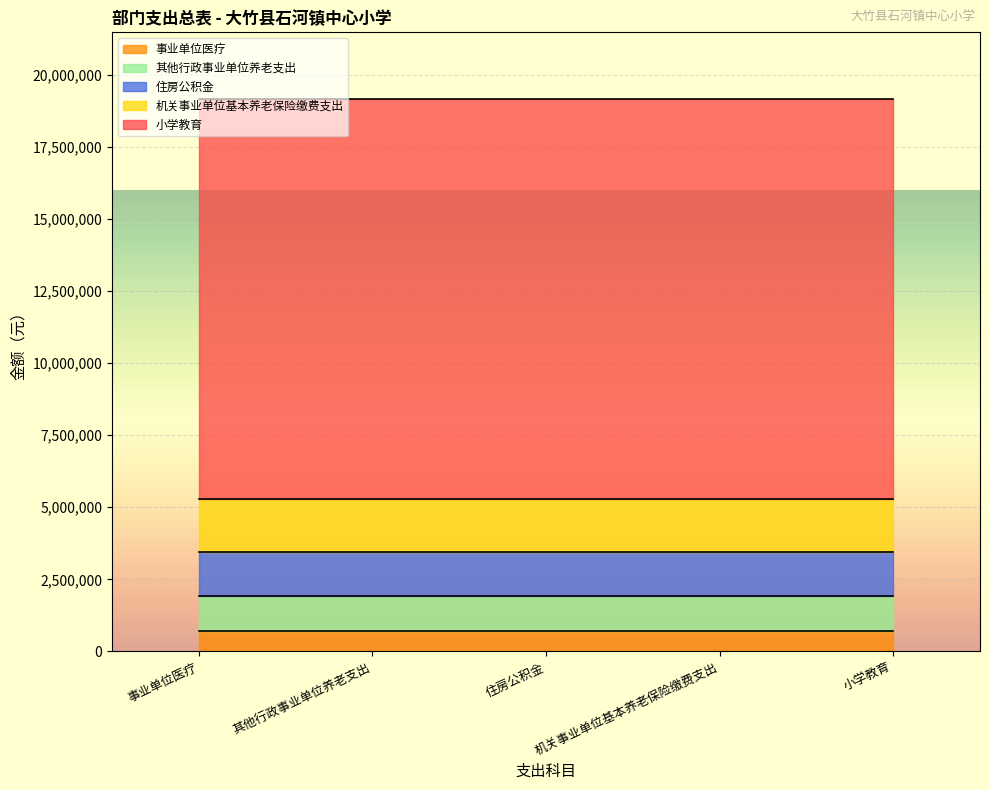

What is the greatest value displayed?

13869946